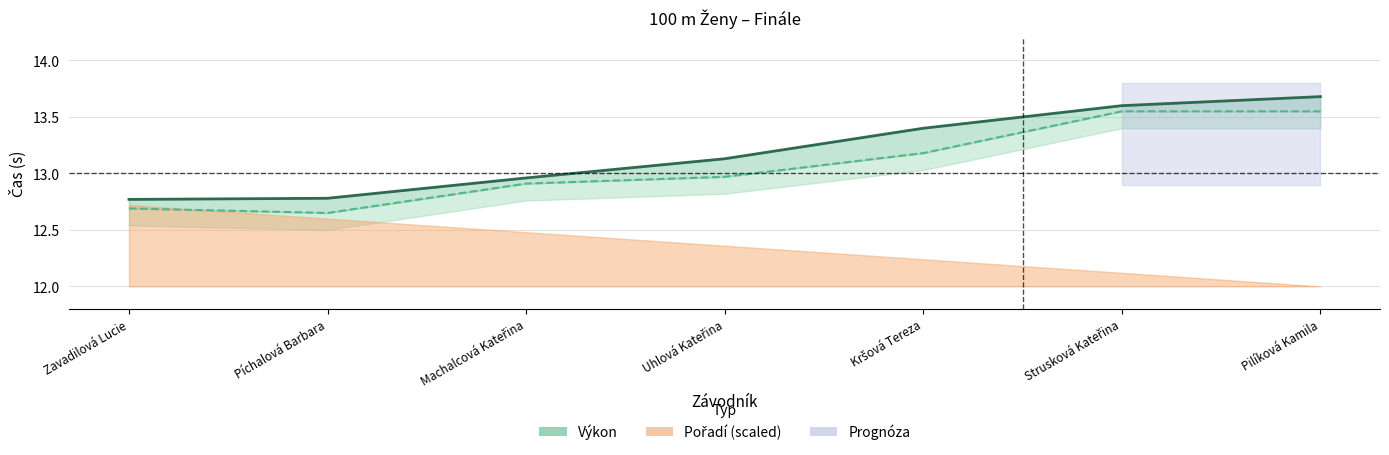

True or false: Výkon and SB intersect in this chart.

False